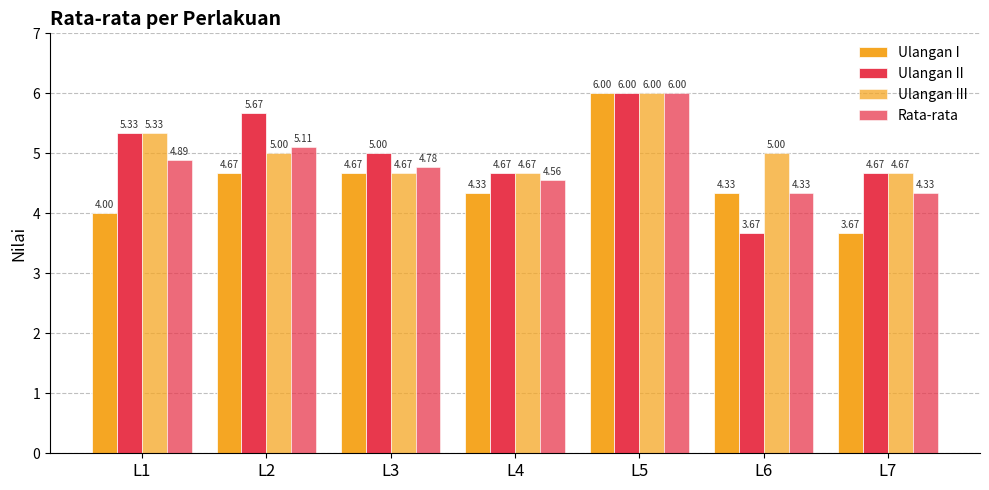

How many groups of bars are there?

7